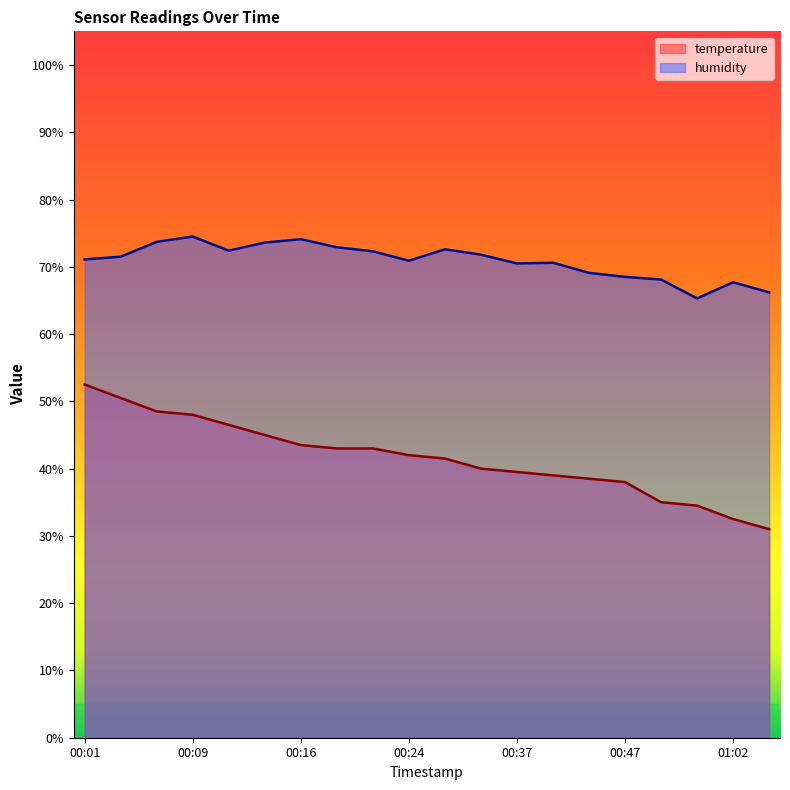

At which label does temperature first exceed 41?

00:01